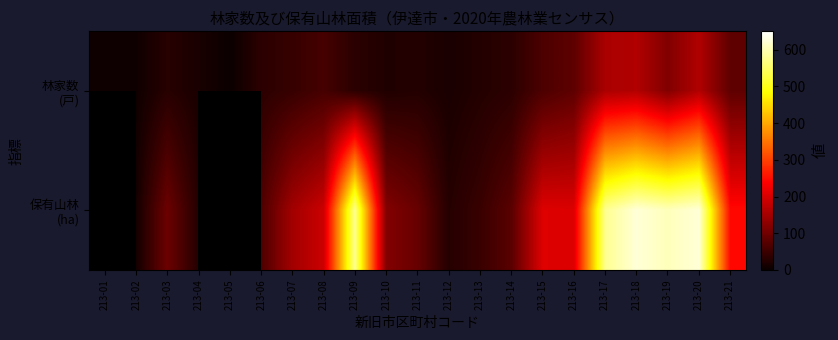

Which category has the lowest value across all series?

213-05